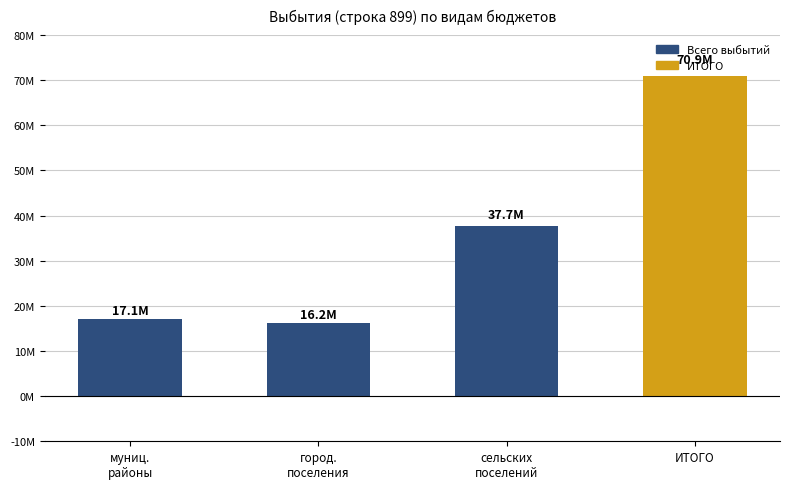

Approximately how many times larger is the value at сельских
поселений compared to муниц.
районы?

2.2